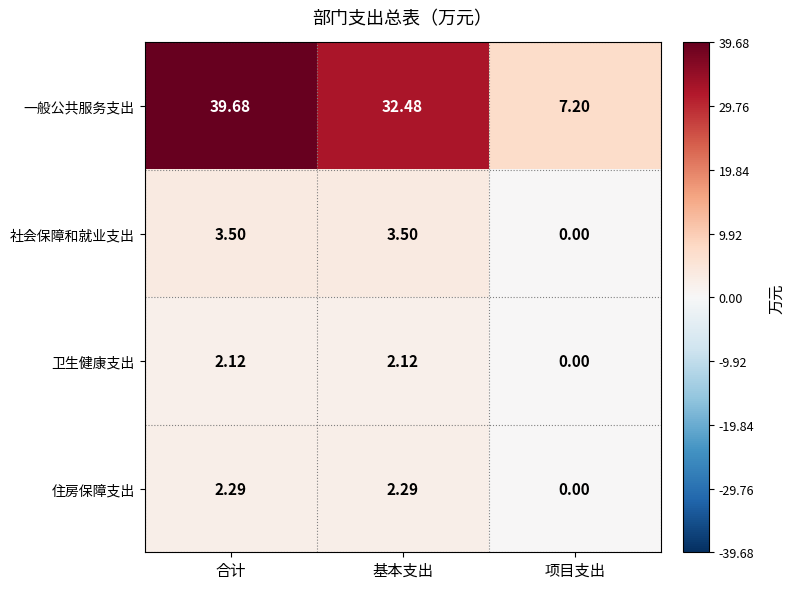

Which series has the largest total across all categories?

一般公共服务支出